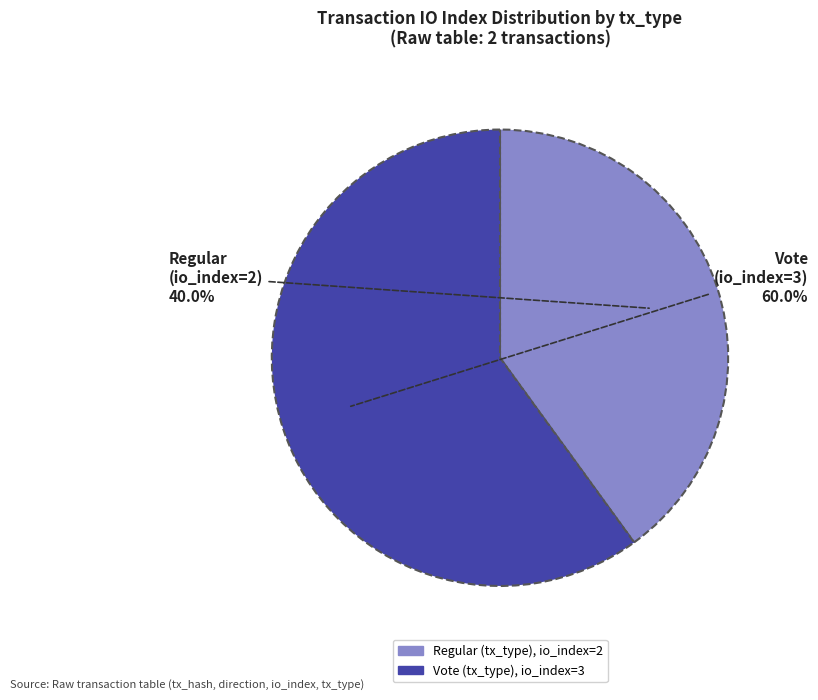

To the nearest percent, what is the difference between the Vote and Regular slice percentages?

20%